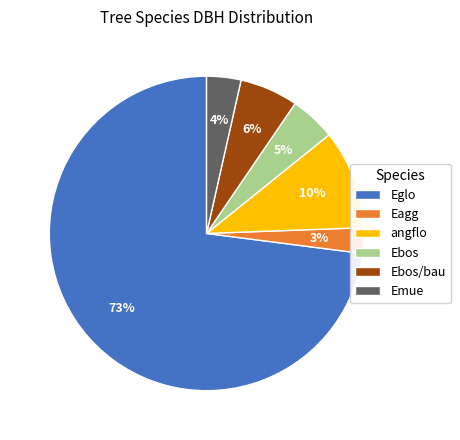

Is there a majority slice in this chart?

Yes